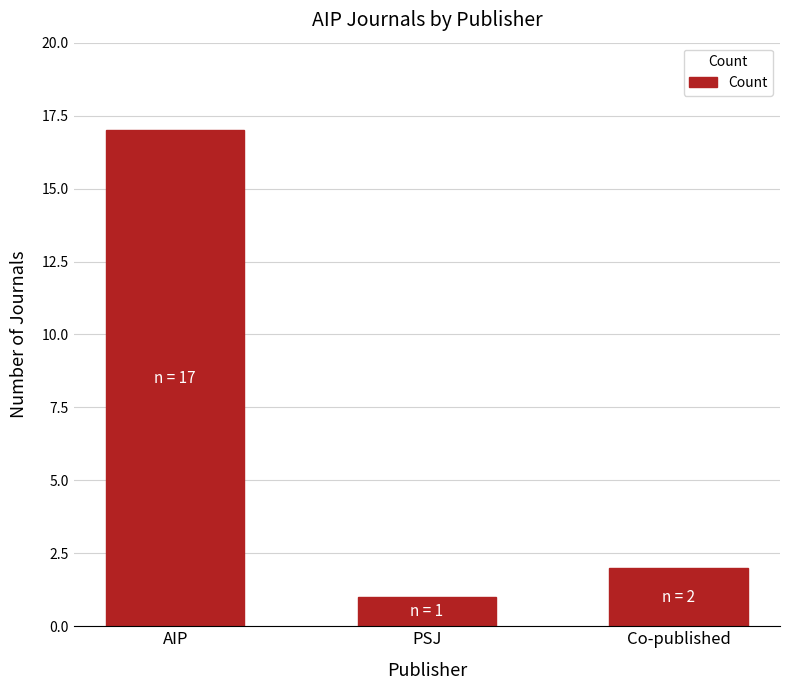

At which label is the value closest to 9?

Co-published